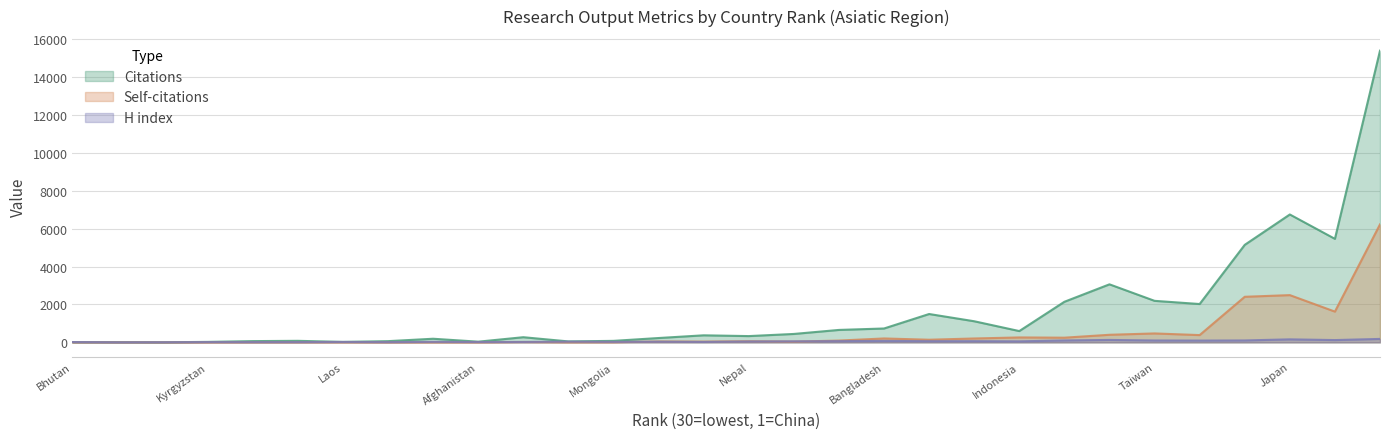

True or false: Citations and Self-citations intersect in this chart.

False